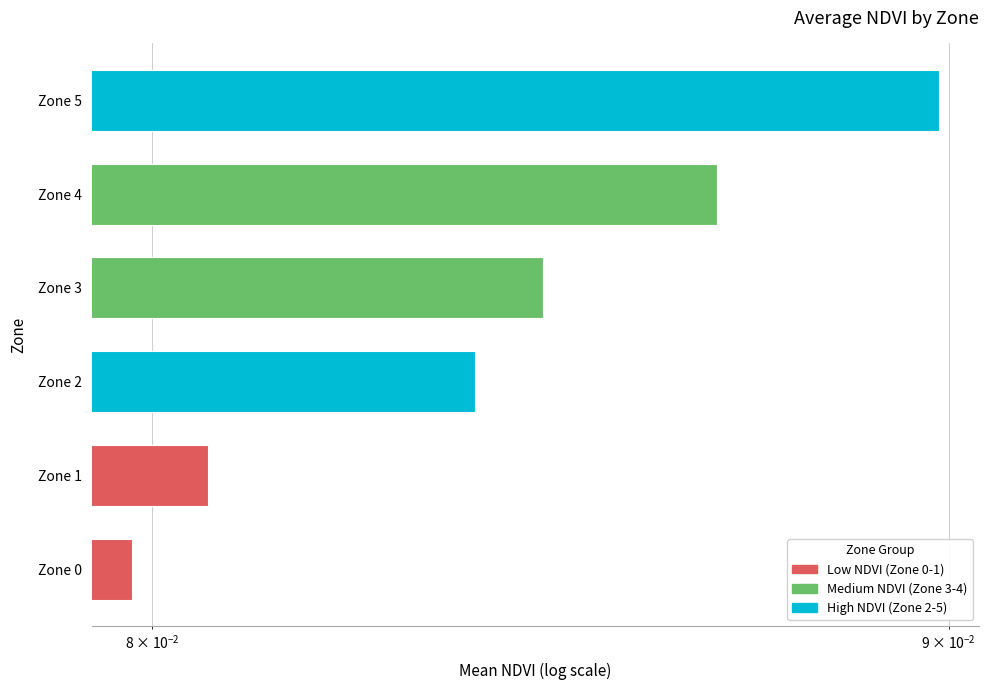

Rank the categories by value from lowest to highest.

Zone 0, Zone 1, Zone 2, Zone 3, Zone 4, Zone 5